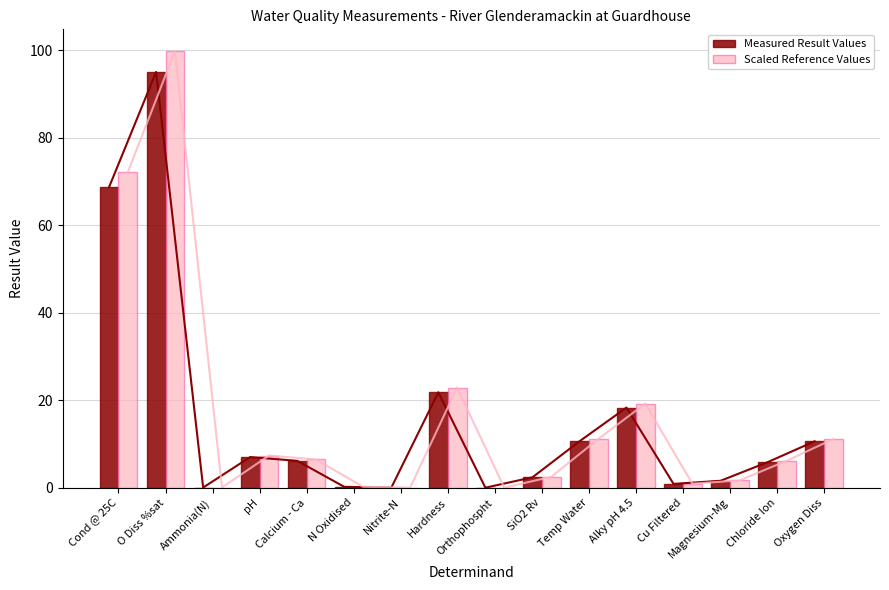

Reading right to left, transcribe all the data shown in this chart.

Measured Result Values: Oxygen Diss=10.6	Chloride Ion=5.8	Magnesium-Mg=1.6	Cu Filtered=0.9	Alky pH 4.5=18.3	Temp Water=10.6	SiO2 Rv=2.4	Orthophospht=0.0	Hardness=21.8	Nitrite-N=0.0	N Oxidised=0.2	Calcium - Ca=6.1	pH=7.0	Ammonia(N)=0.0	O Diss %sat=95.0	Cond @ 25C=68.7
Scaled Reference Values: Oxygen Diss=11.1	Chloride Ion=6.1	Magnesium-Mg=1.7	Cu Filtered=0.9	Alky pH 4.5=19.2	Temp Water=11.1	SiO2 Rv=2.5	Orthophospht=0.0	Hardness=22.9	Nitrite-N=0.0	N Oxidised=0.2	Calcium - Ca=6.4	pH=7.4	Ammonia(N)=0.0	O Diss %sat=99.8	Cond @ 25C=72.1